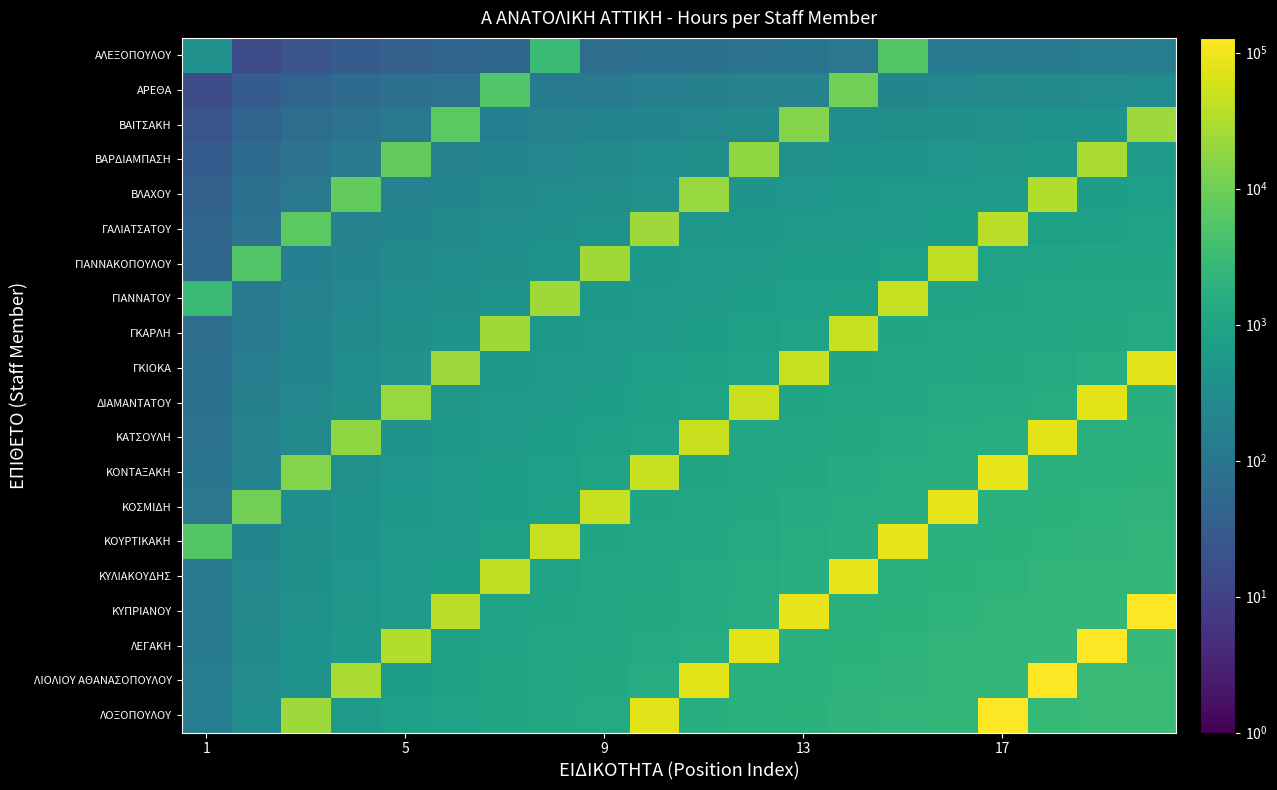

At how many categories does at least one series exceed 124627?

4